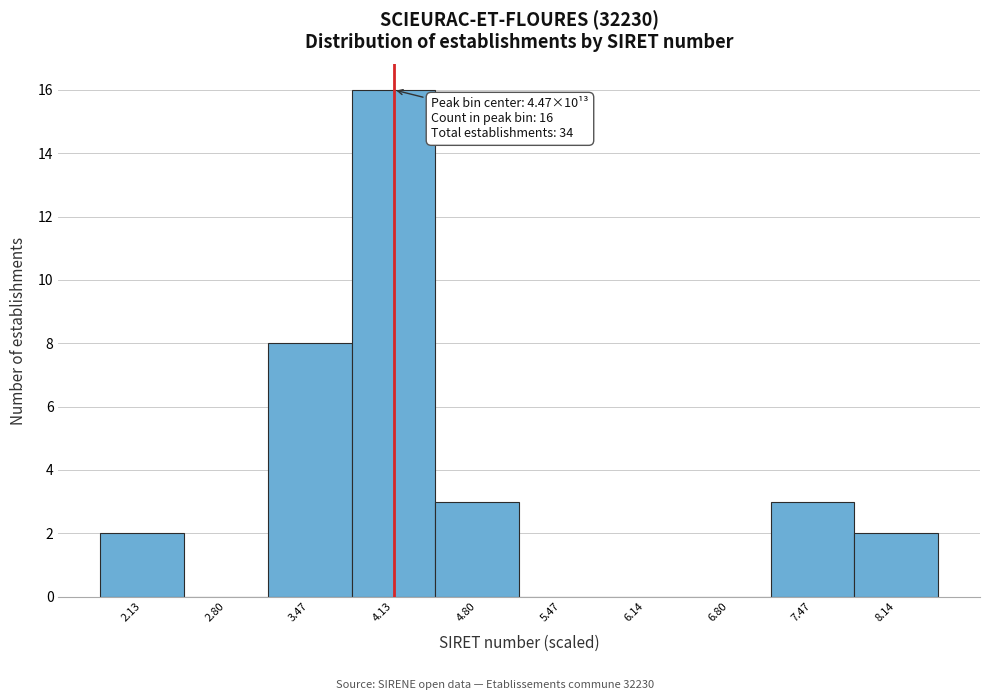

Reading right to left, what are all the values shown in this chart?

8.14=2	7.47=3	6.80=0	6.14=0	5.47=0	4.80=3	4.13=16	3.47=8	2.80=0	2.13=2